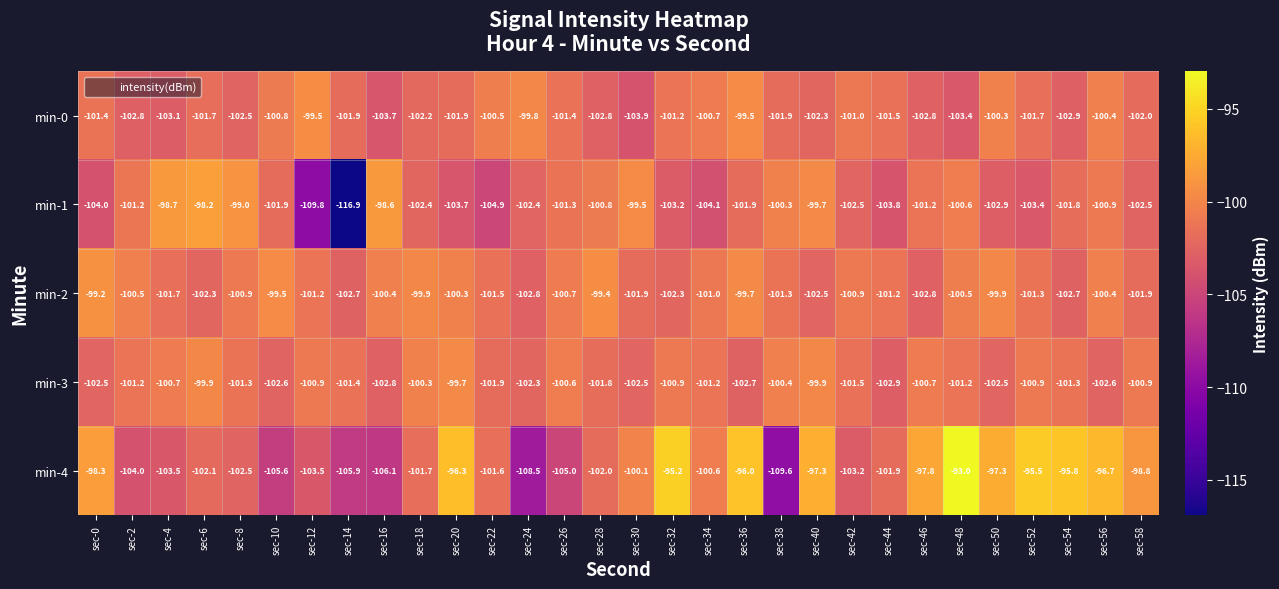

Which category has the lowest value across all series?

sec-14